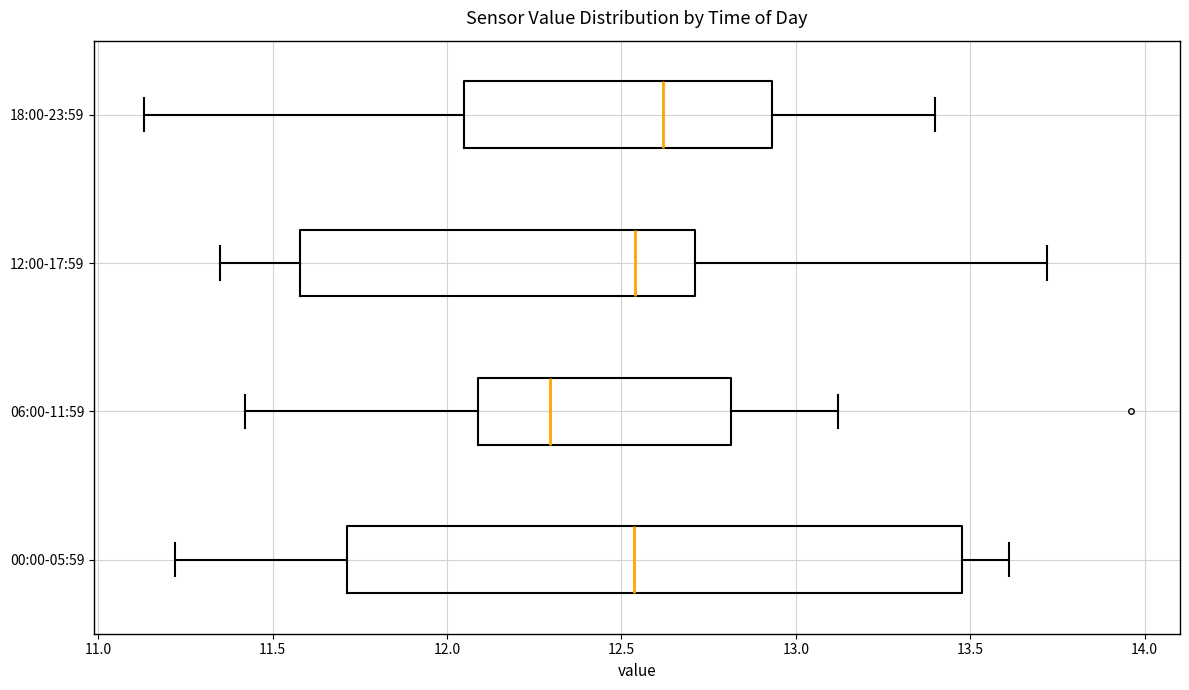

Where does the left whisker of the box for 12:00-17:59 end on the x-axis? The values are not printed on the chart, so give them approximately, as read against the axis.

11.35